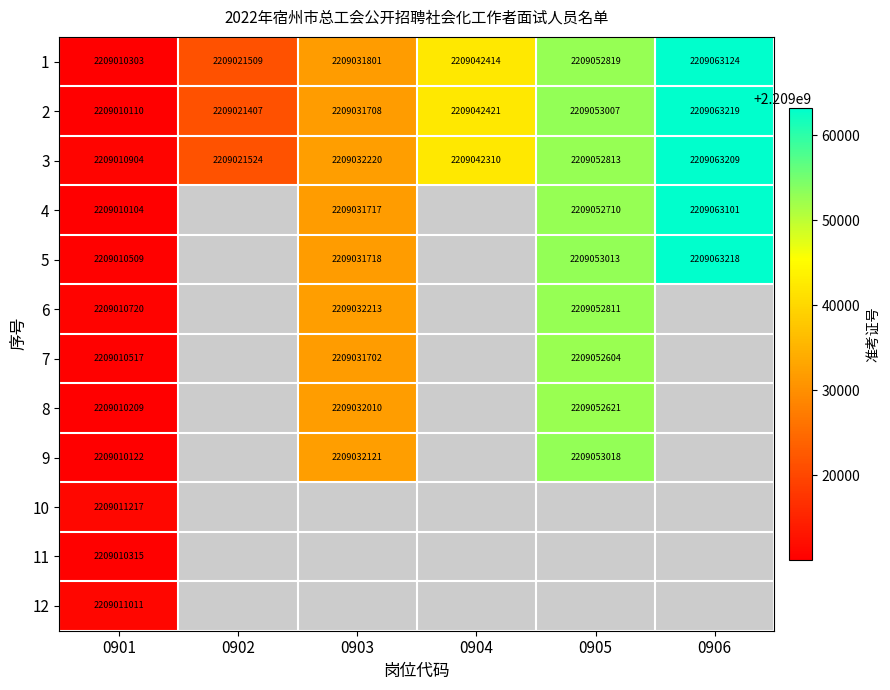

What is the difference between the 1 values at 0901 and 0902?

11206